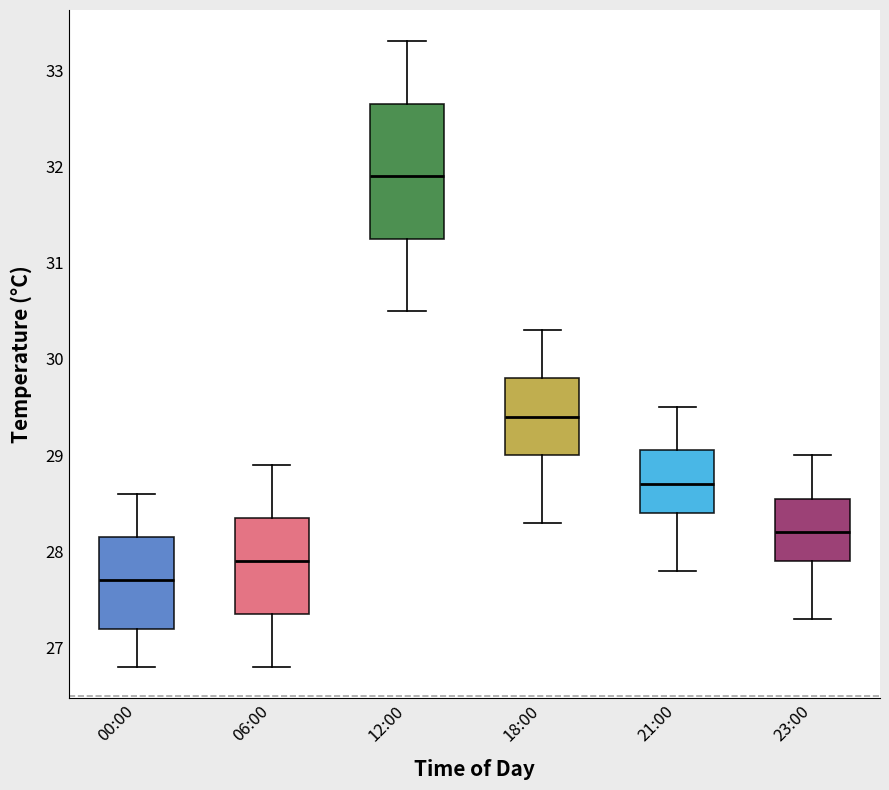

Reading left to right, transcribe this box plot: for each box, give where its median line is, the range the box spans, and where its two whiskers end, as read against the y-axis. The values are not printed on the chart, so give them approximately, as read against the axis.

00:00: median 27.7, box 27.2 to 28.2, whiskers 26.8 to 28.6
06:00: median 27.9, box 27.4 to 28.4, whiskers 26.8 to 28.9
12:00: median 31.9, box 31.3 to 32.7, whiskers 30.5 to 33.3
18:00: median 29.4, box 29.0 to 29.8, whiskers 28.3 to 30.3
21:00: median 28.7, box 28.4 to 29.1, whiskers 27.8 to 29.5
23:00: median 28.2, box 27.9 to 28.6, whiskers 27.3 to 29.0